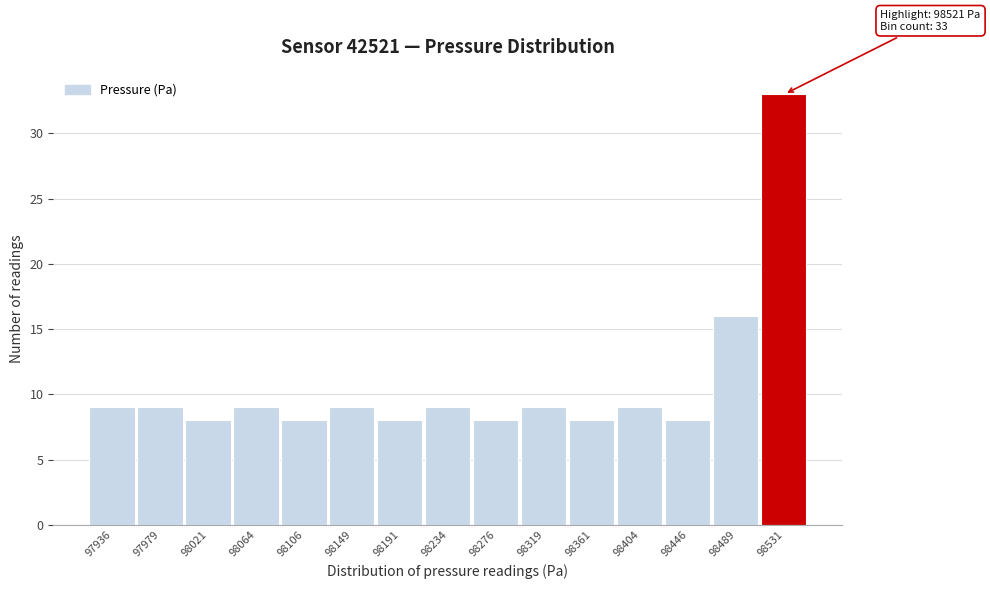

Which range on the x-axis has the tallest bar?

98510 to 98555